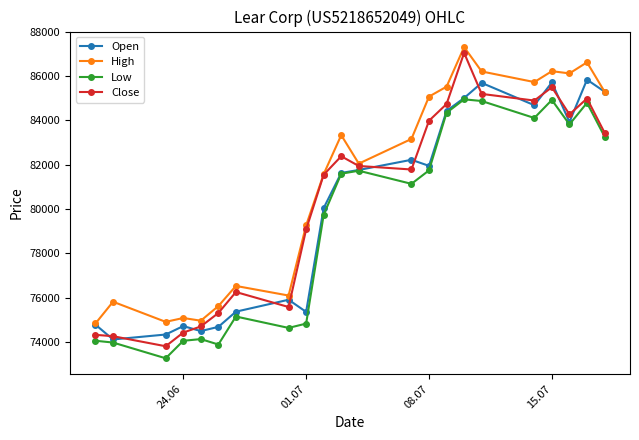

True or false: High and Low cross at least once.

False